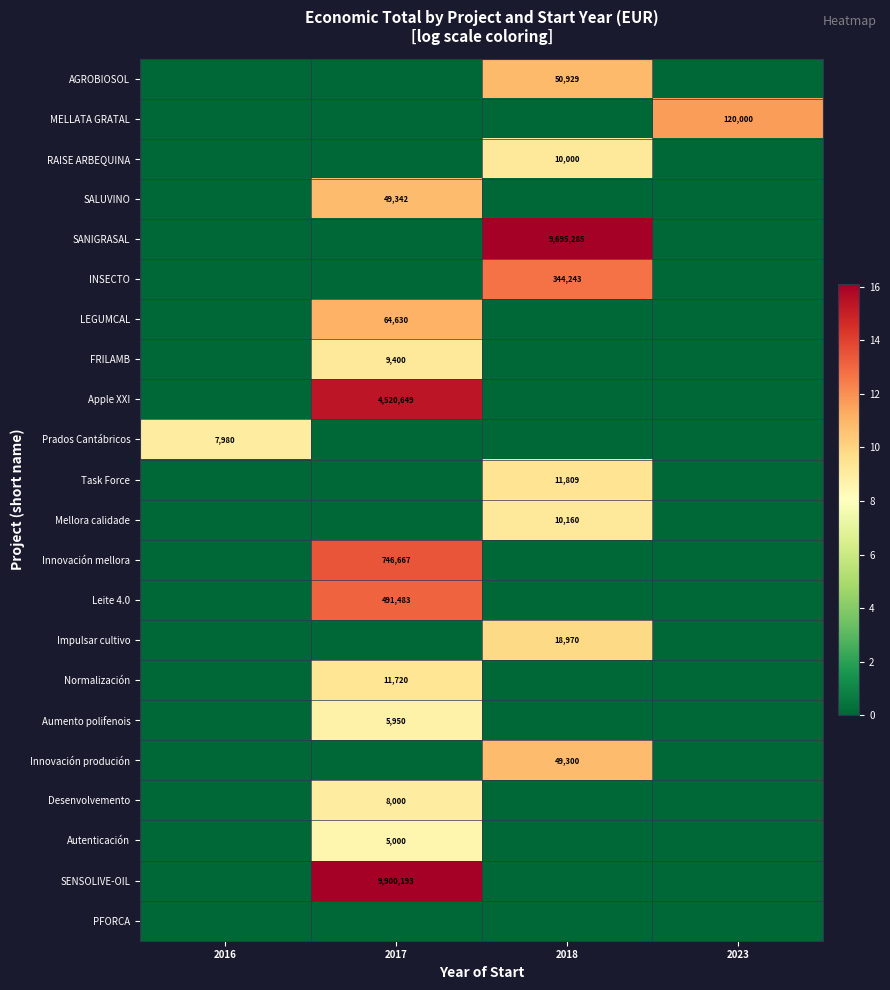

The Prados Cantábricos series shows 14287 at 2016. True or false?

False